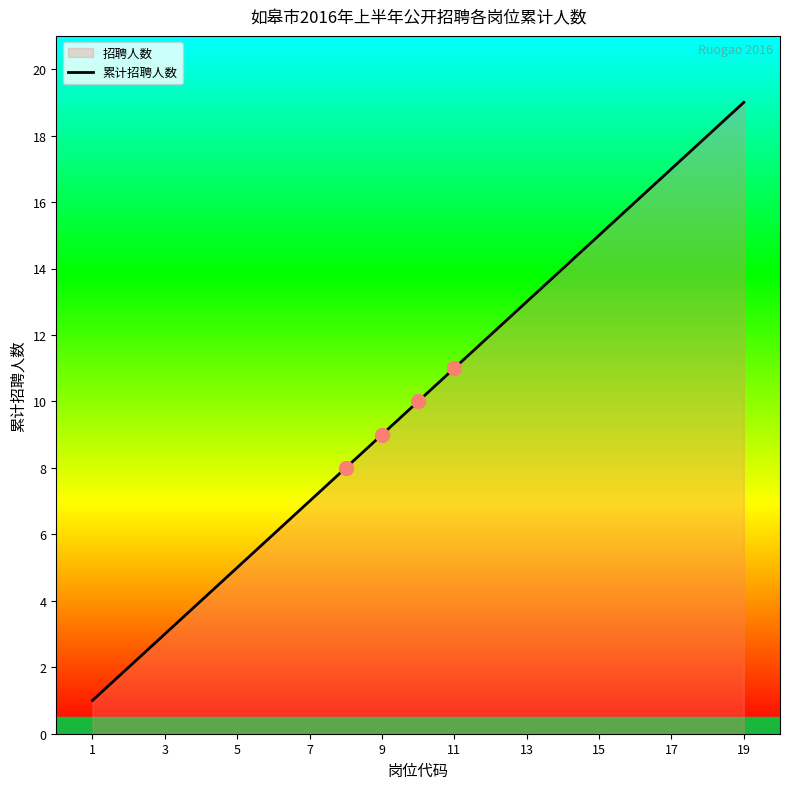

True or false: 累计招聘人数 has a value of 2 at 7.

False